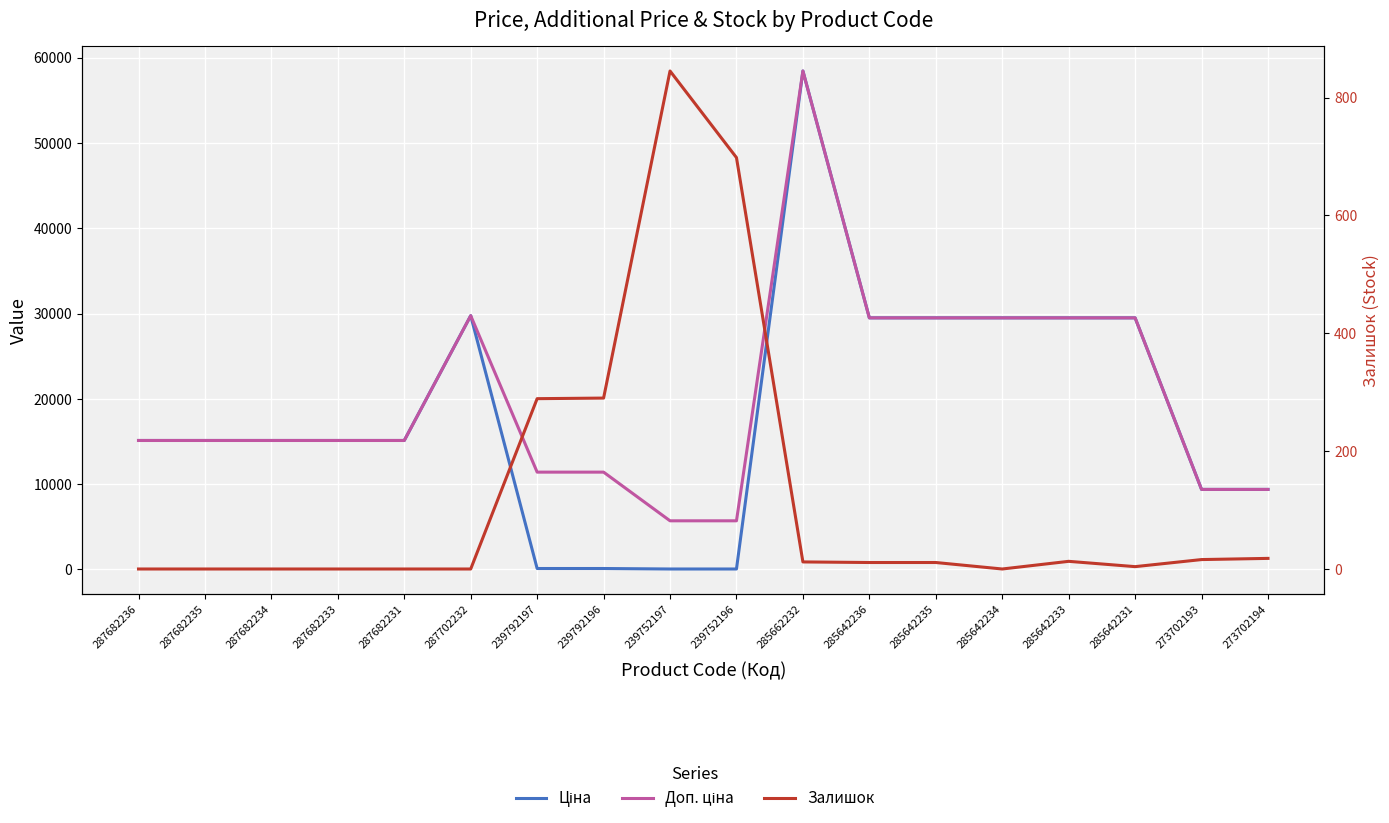

How many lines are shown in the chart?

3